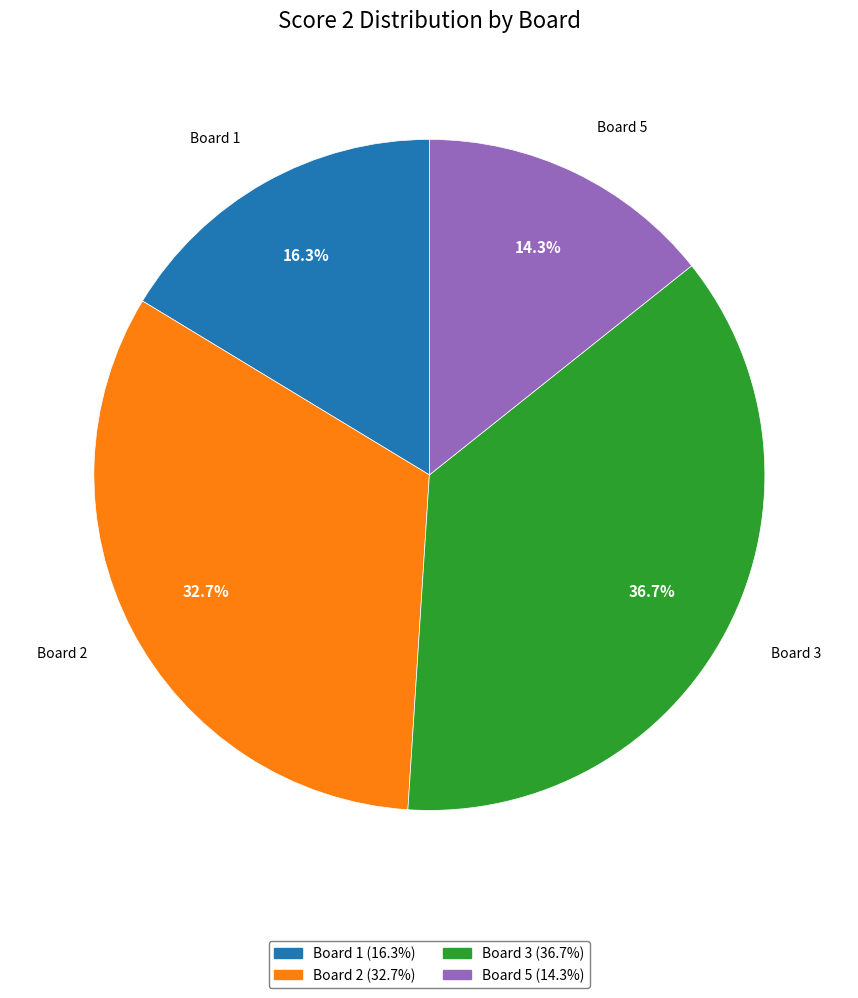

Is there any slice that represents more than half of the pie?

No